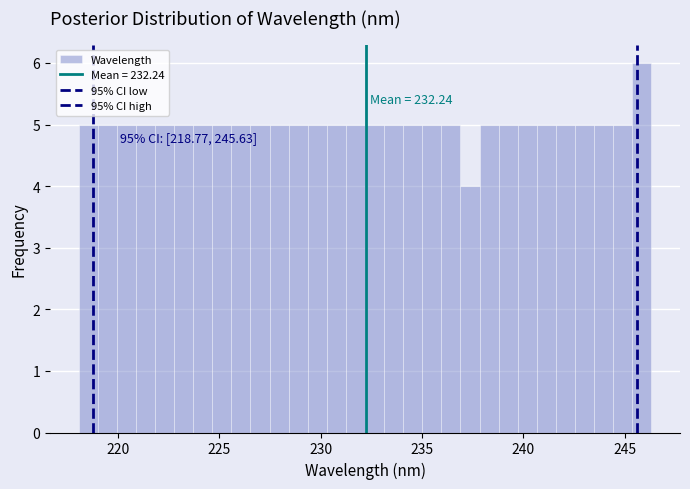

Around what value on the x-axis is the tallest bar? Give the approximate position of its centre, as read against the axis.

246.0